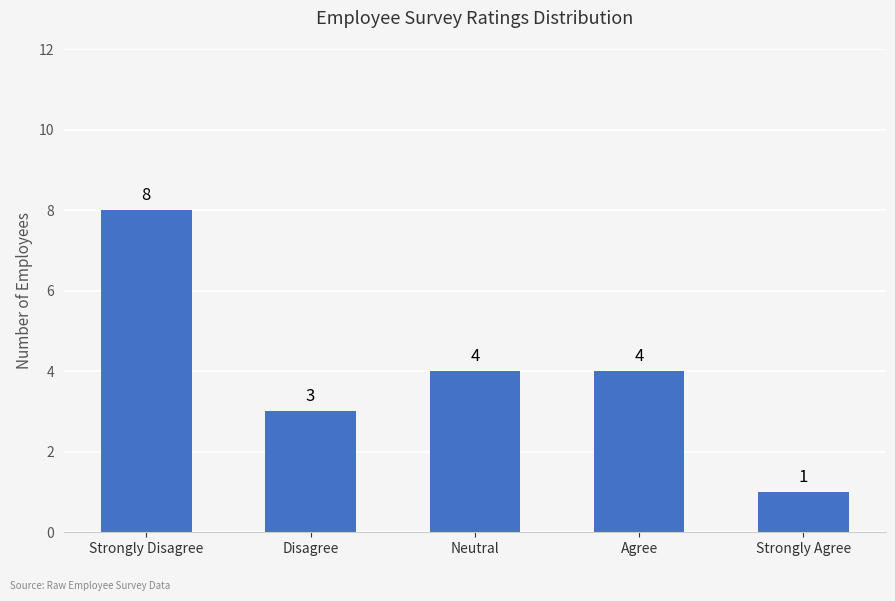

The value at Disagree is 5. True or false?

False